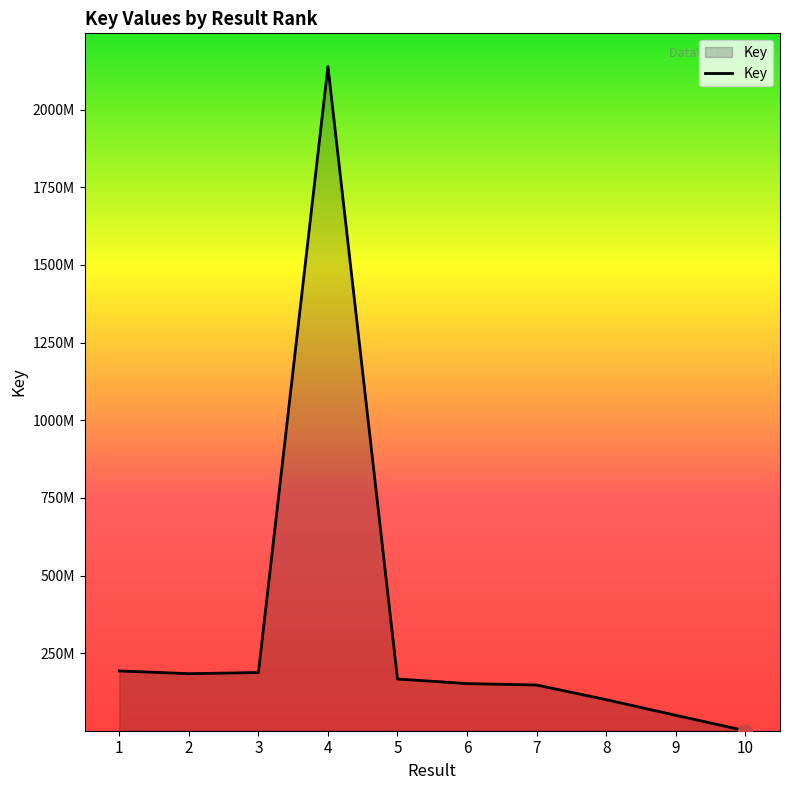

Read the value at 5.

166722486